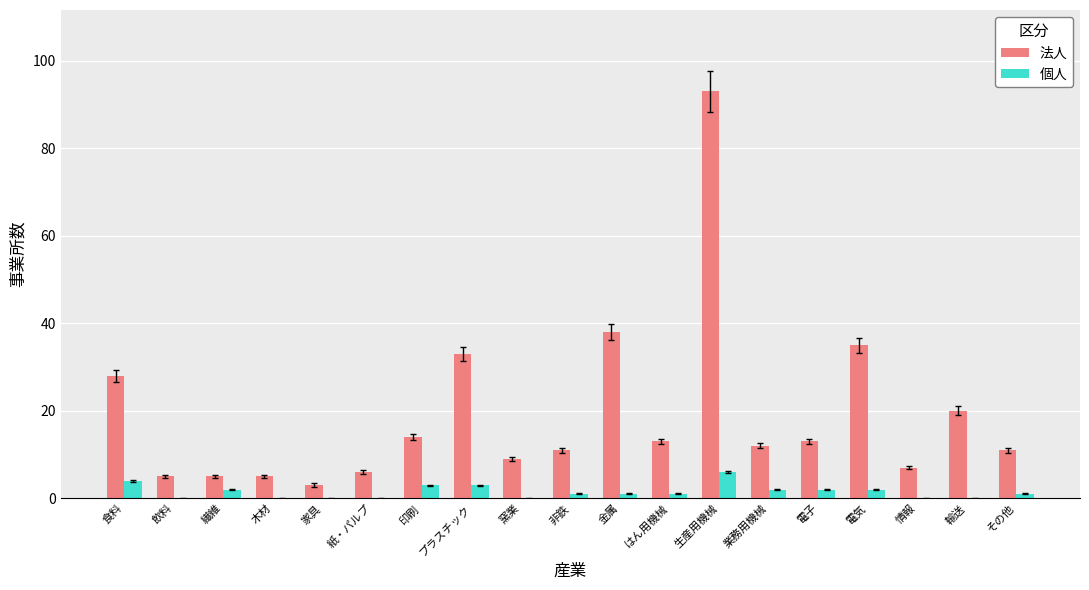

Where is 法人 nearest to the value 48?

金属